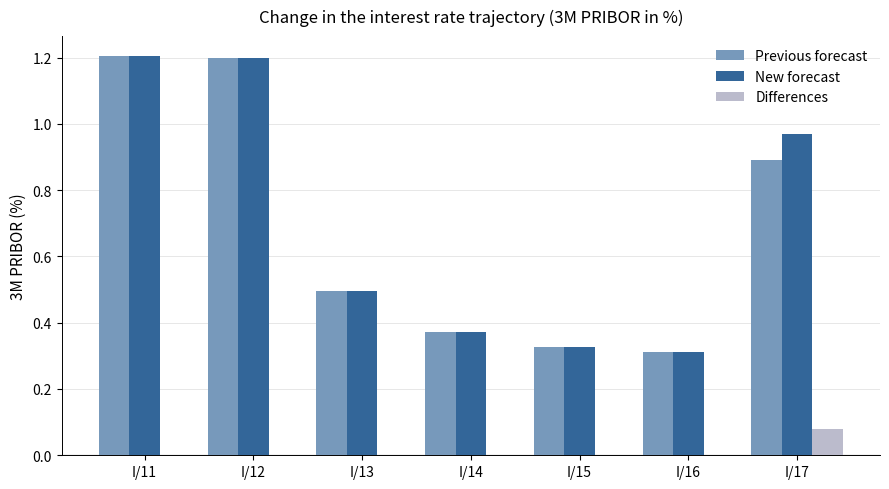

What is the maximum value for Previous forecast?

1.2